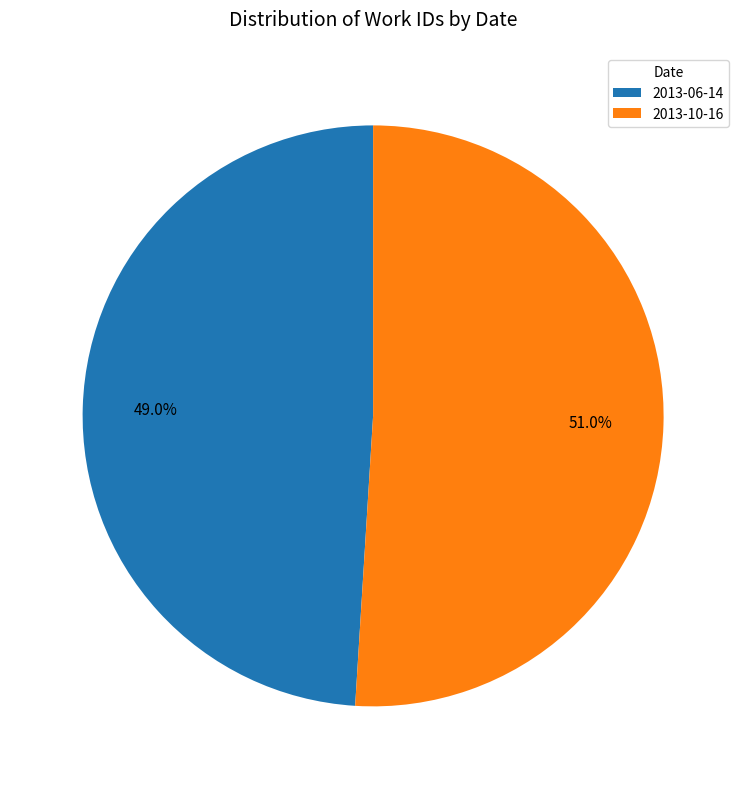

What is the majority slice?

2013-10-16